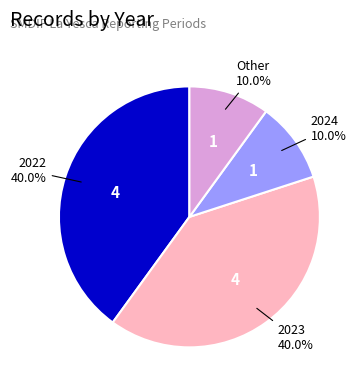

Is there any slice that represents more than half of the pie?

No